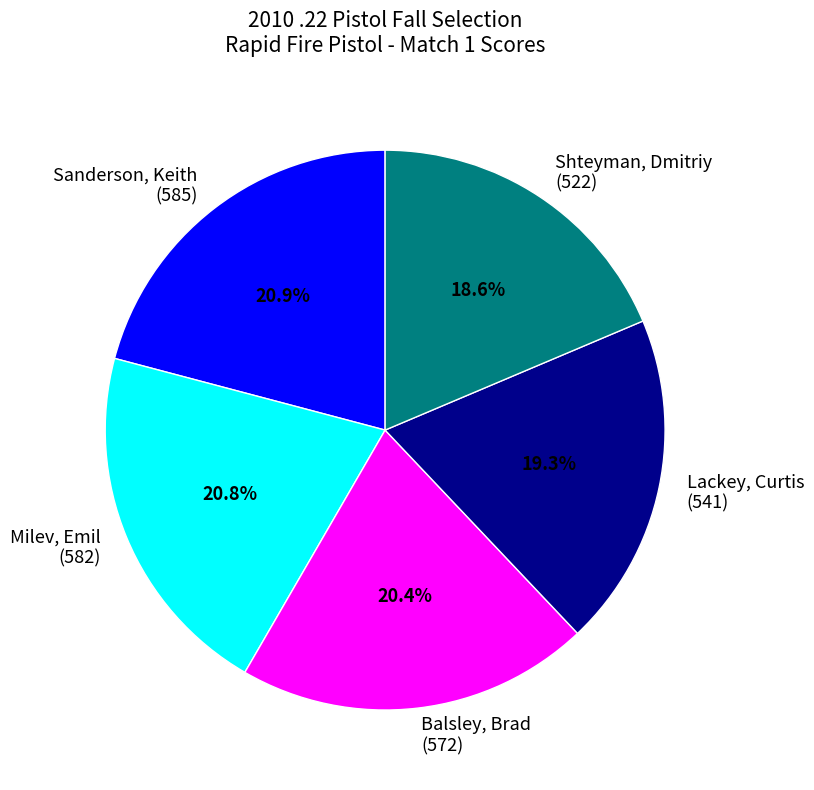

How many slices are in this pie chart?

5